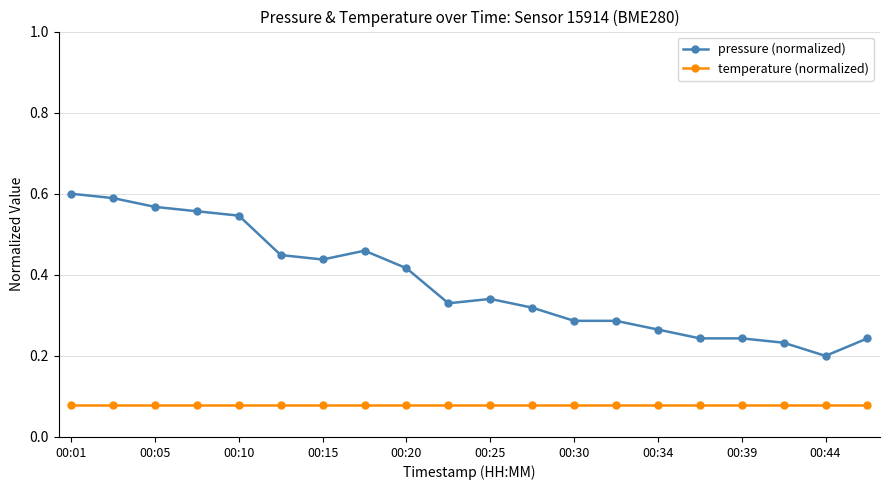

Does the chart have visible grid lines?

Yes